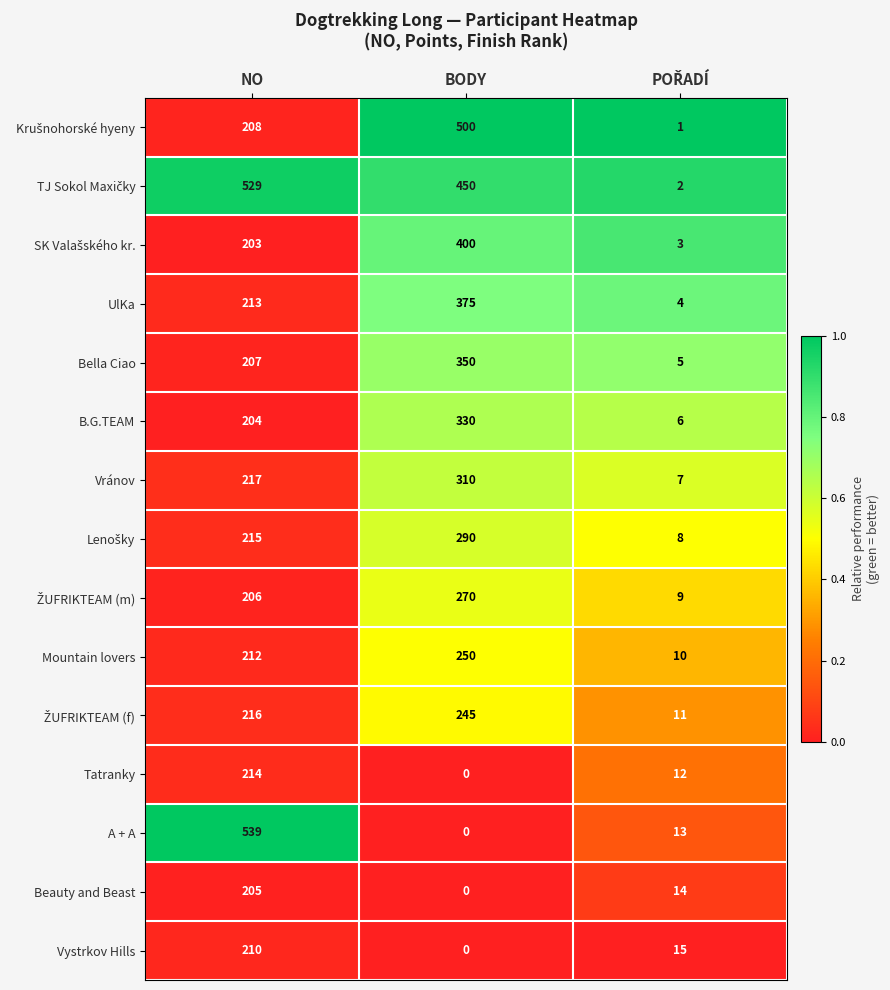

Which label corresponds to the largest value in the chart?

NO